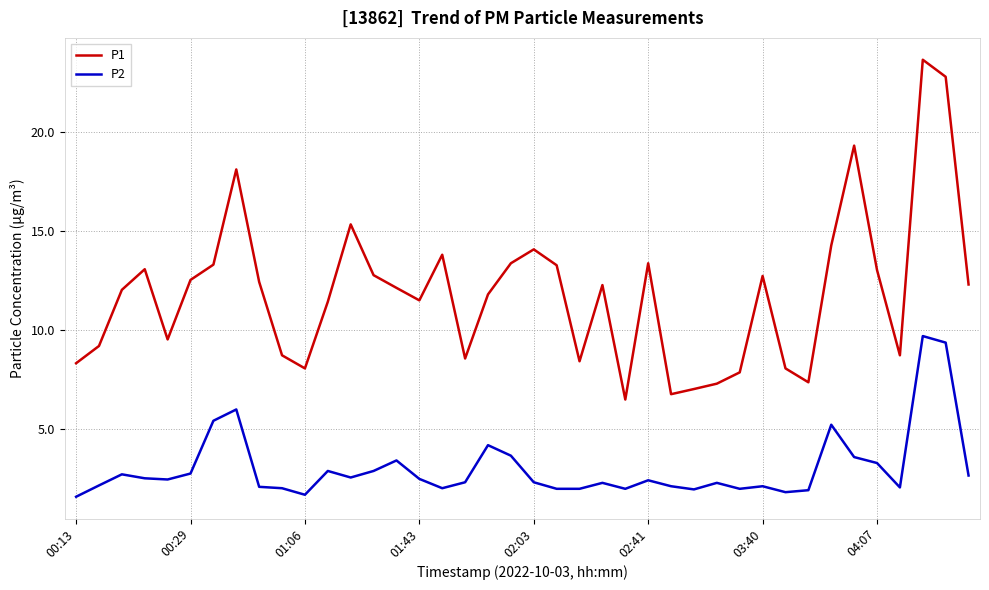

What is the difference between the maximum and minimum values in the P2 series?

8.1